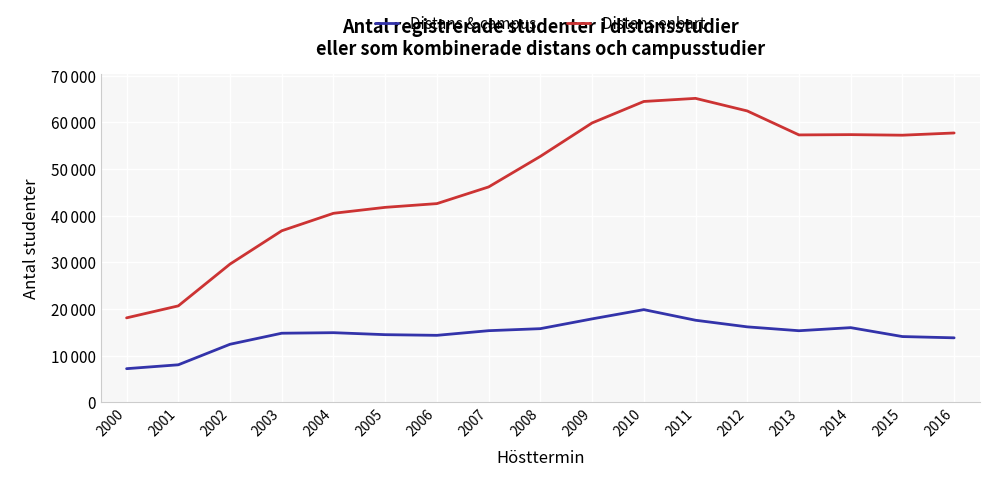

Does the chart display data point markers on the line(s)?

No